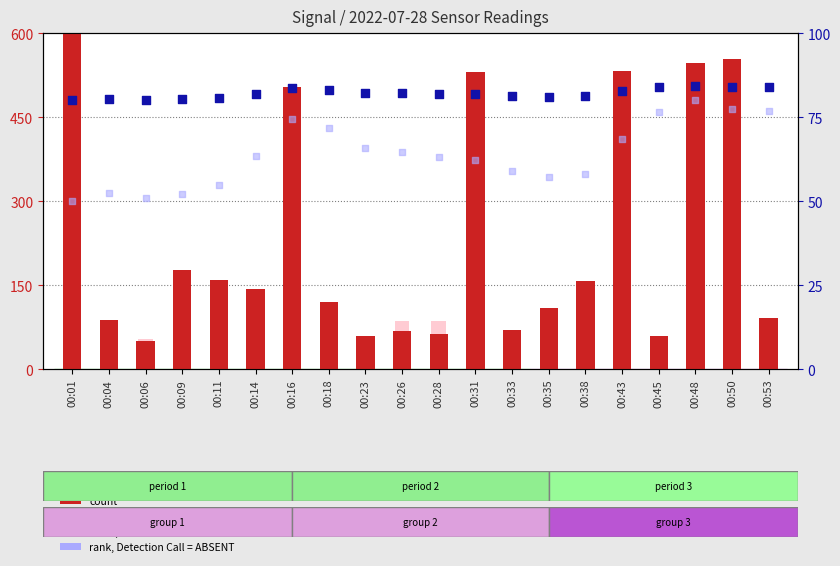

Which series reaches the minimum Y coordinate?

value, Detection Call = ABSENT